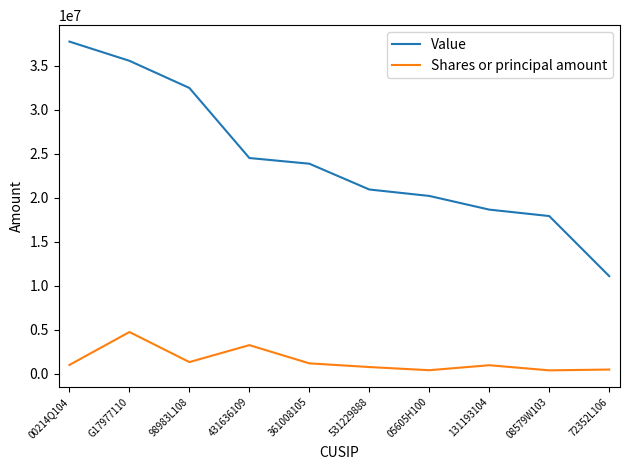

Is this an area chart (filled region under the line)?

No